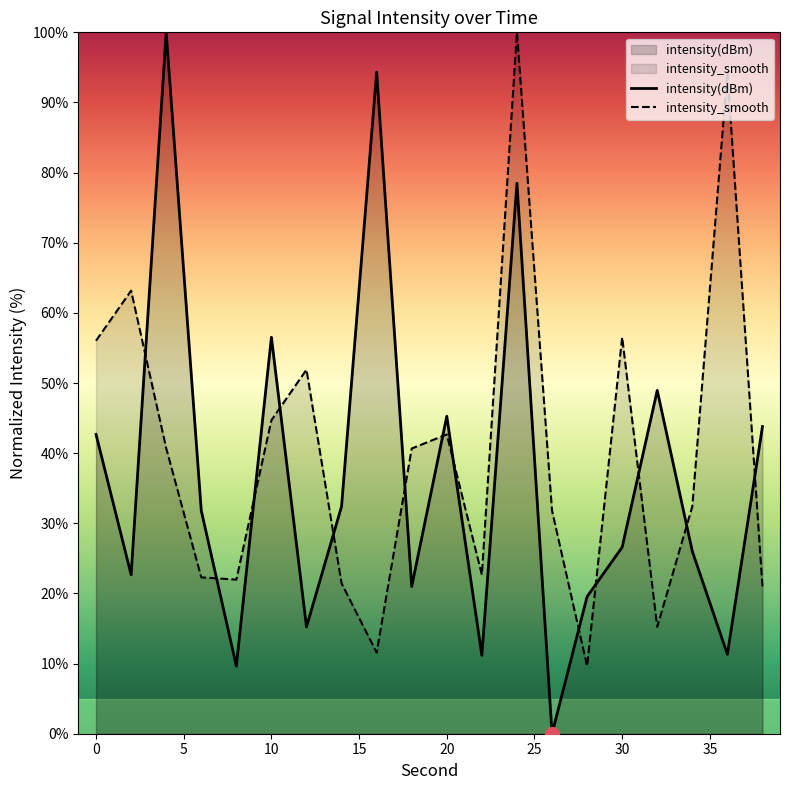

Which series has the widest spread of values?

intensity(dBm)